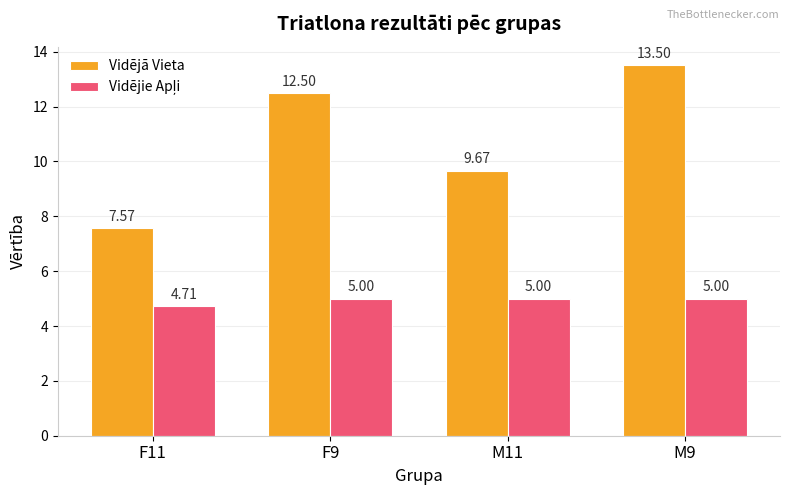

Which series has the widest spread of values?

Vidējā Vieta